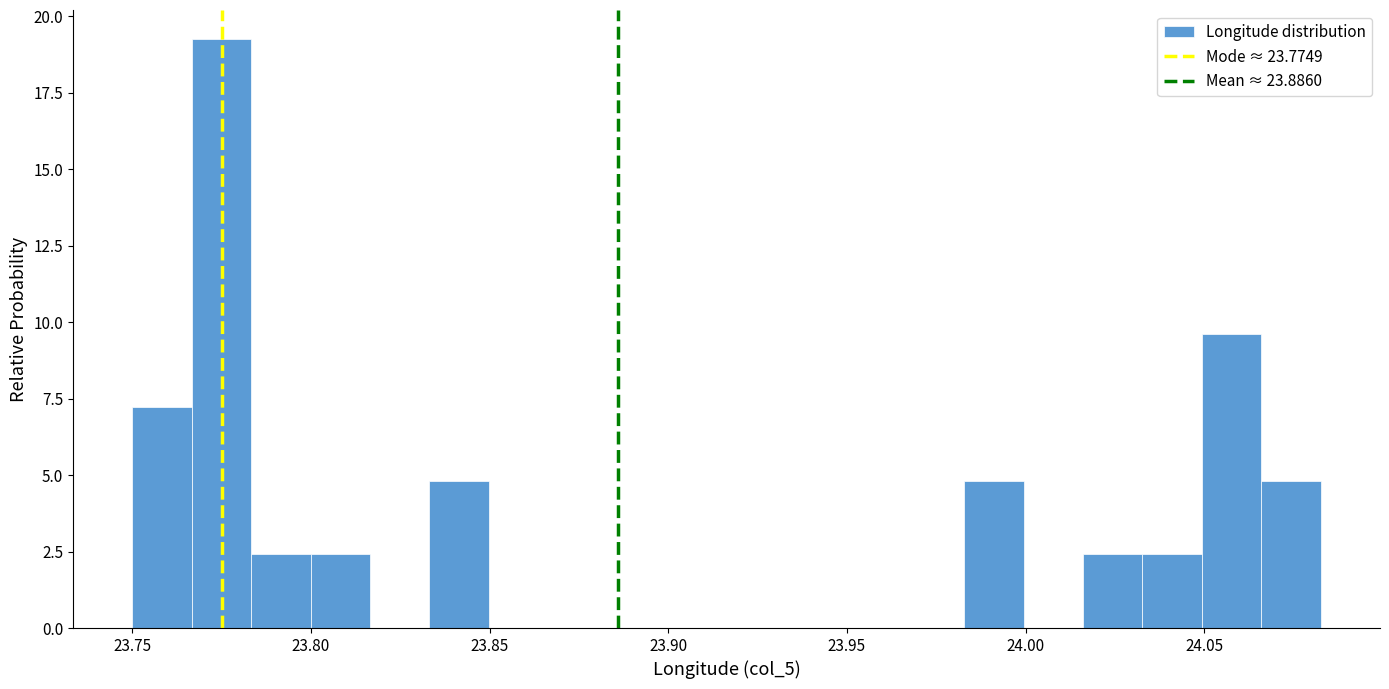

Read against the x-axis, roughly where is the centre of the tallest bar?

23.775